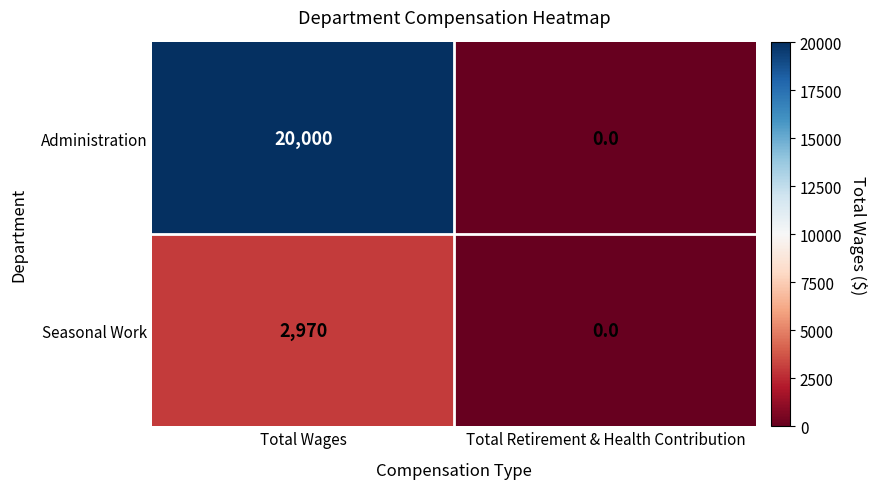

Which category has the highest value in the Seasonal Work series?

Total Wages